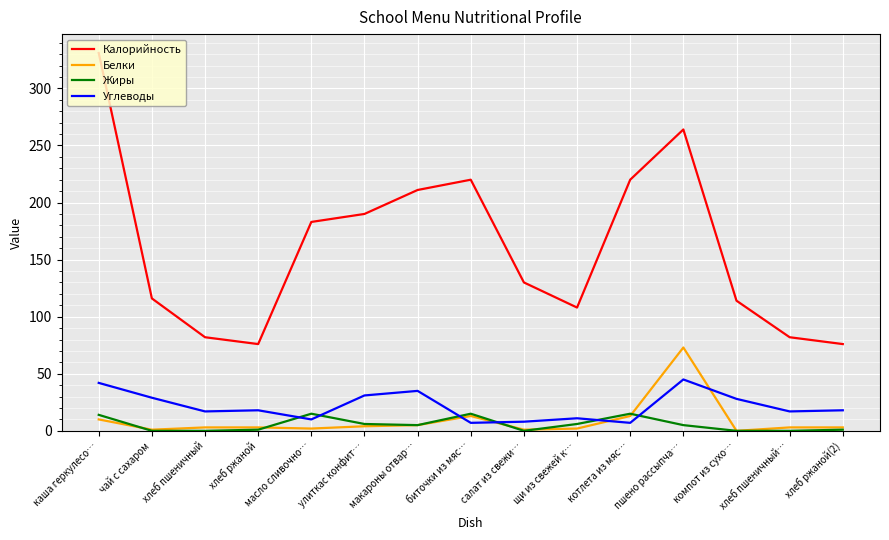

Does the chart display data point markers on the line(s)?

No